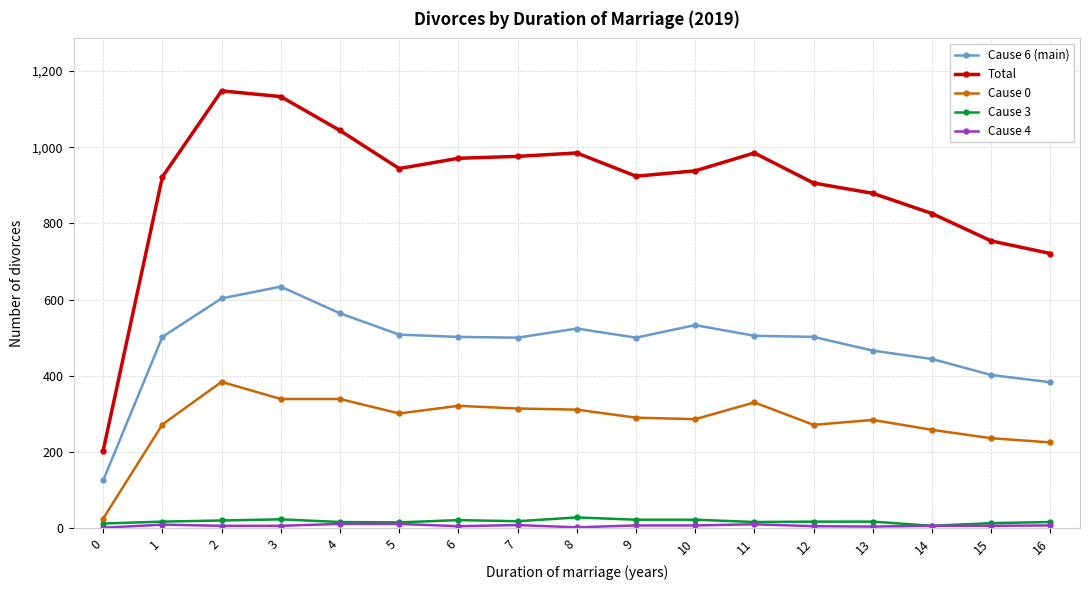

Where is Total nearest to the value 675?

16